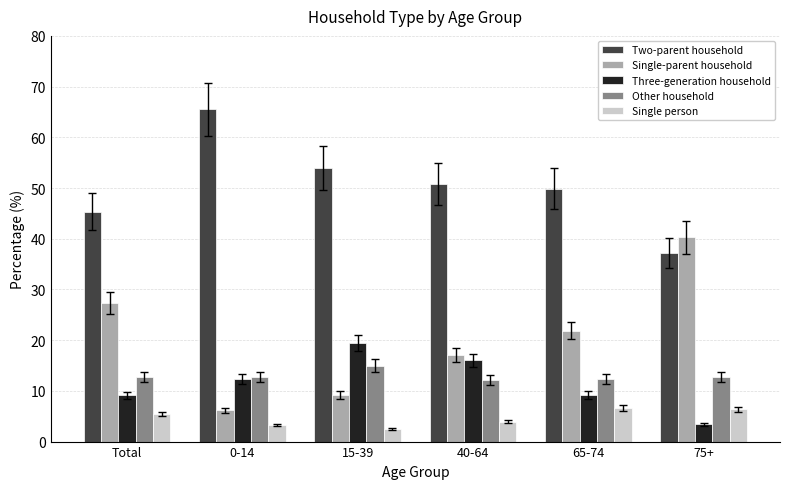

Rank the categories by Single-parent household value from highest to lowest.

75+, Total, 65-74, 40-64, 15-39, 0-14